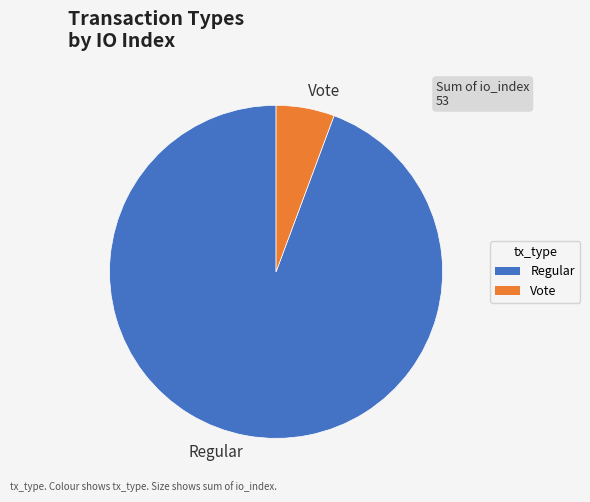

True or false: Regular accounts for 88% of the total.

False